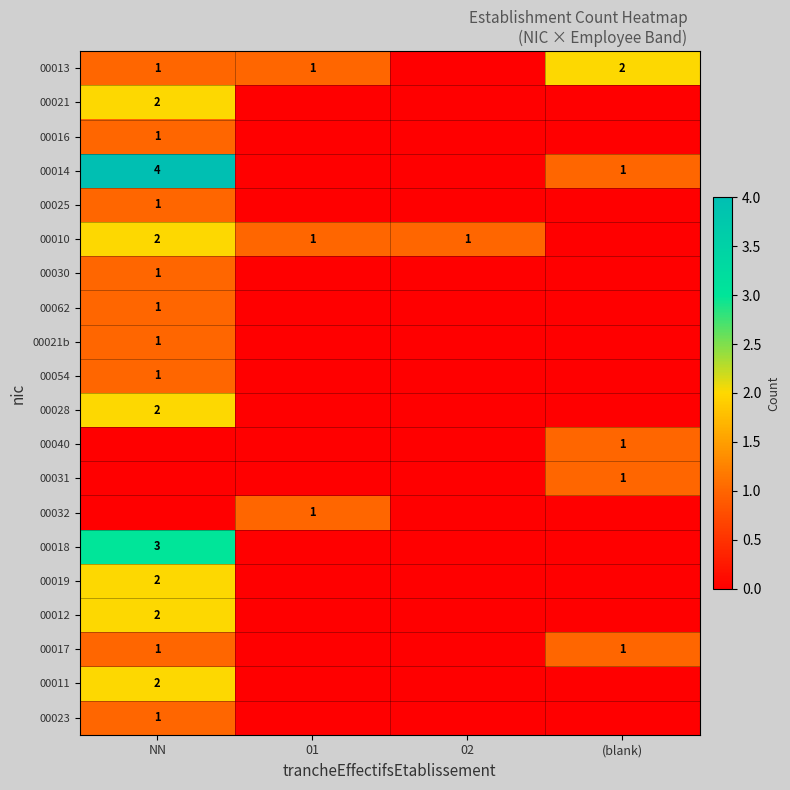

Is it true that 00010 equals 1 at 02?

True